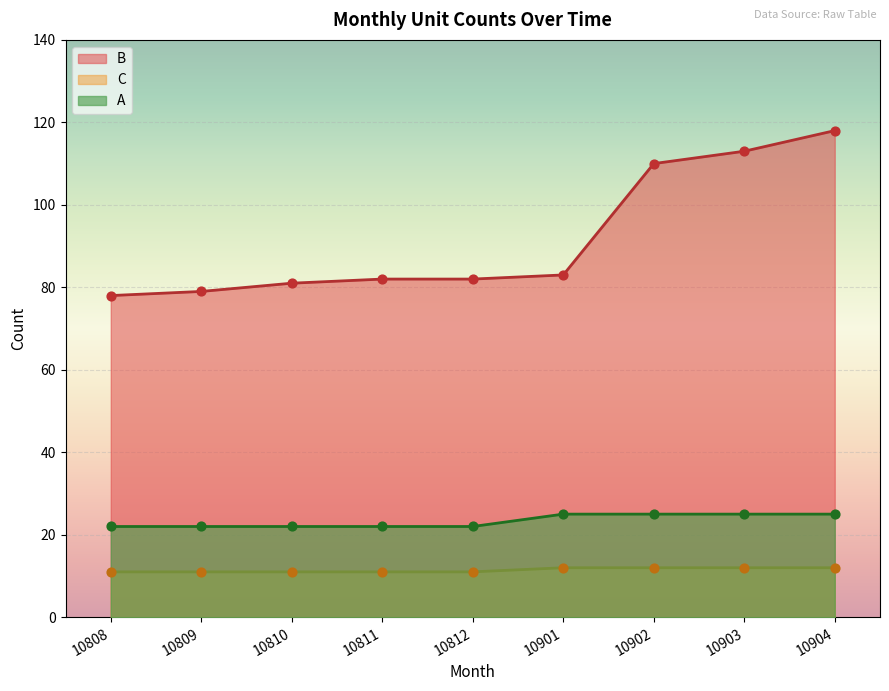

Is the value of B at 10809 greater than the value of C at 10810?

Yes